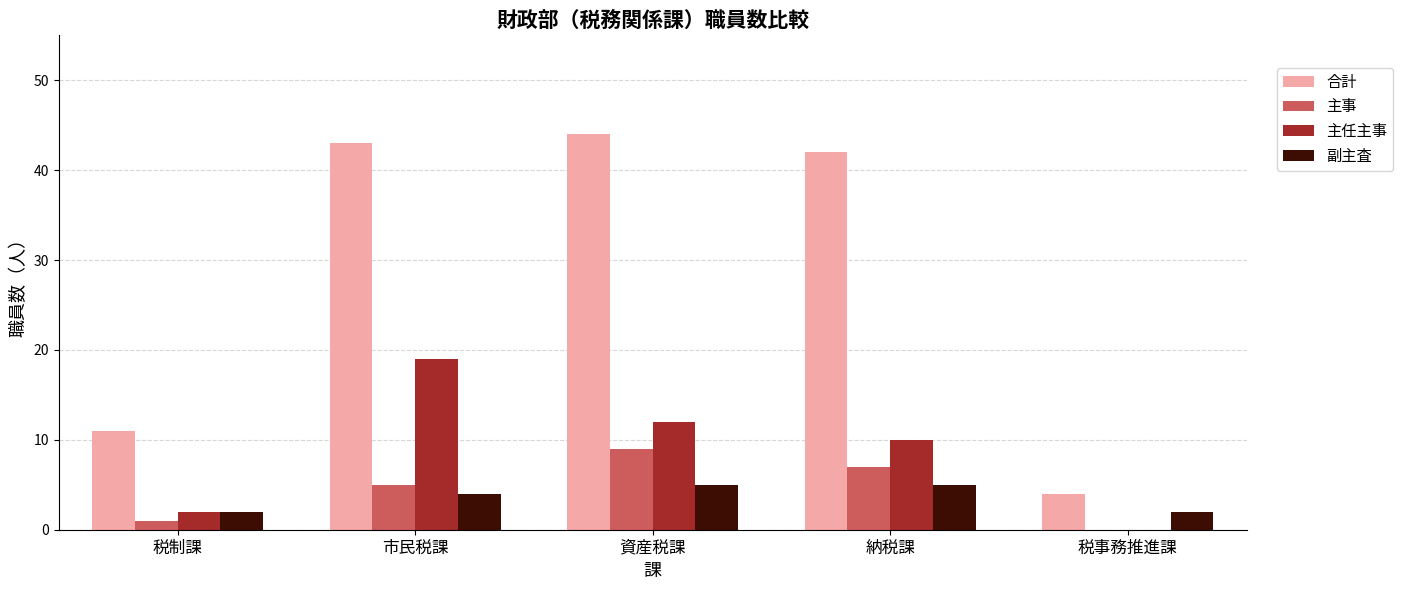

Count the 主任主事 values in the range 2 to 12.

3